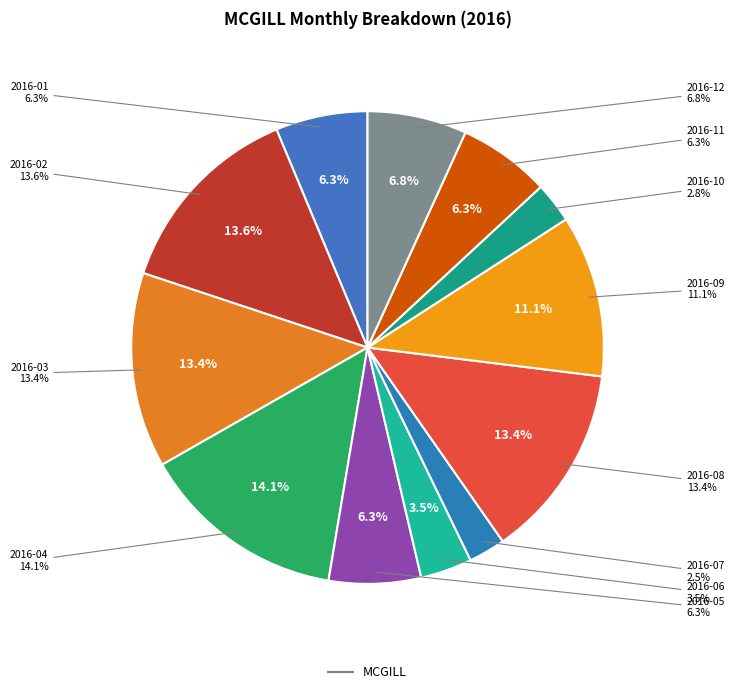

How much of the chart is everything except 2016-12?

93.2%